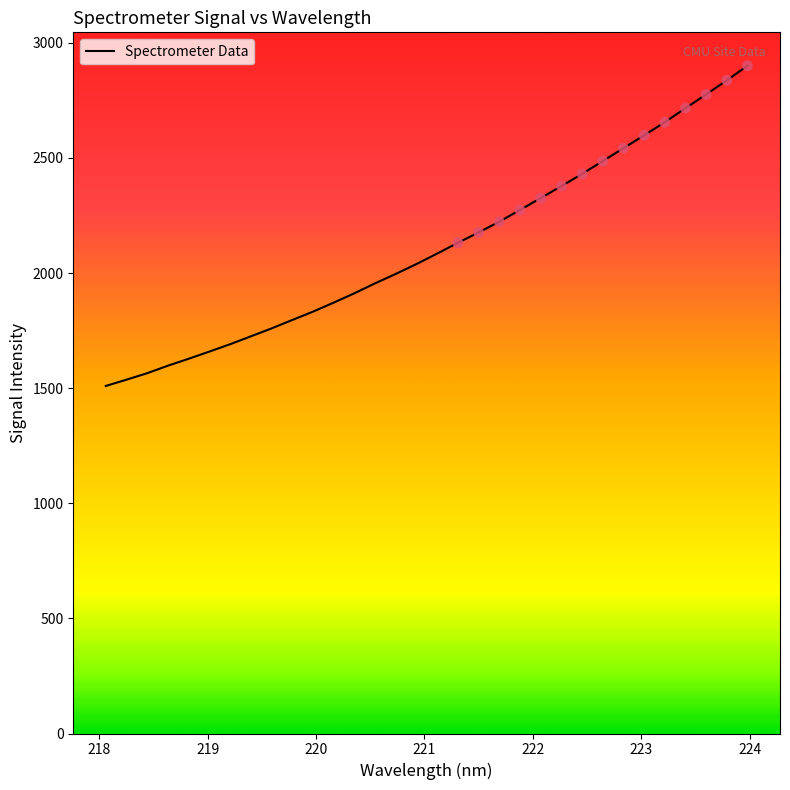

What is the difference between the maximum and minimum values?

1391.1